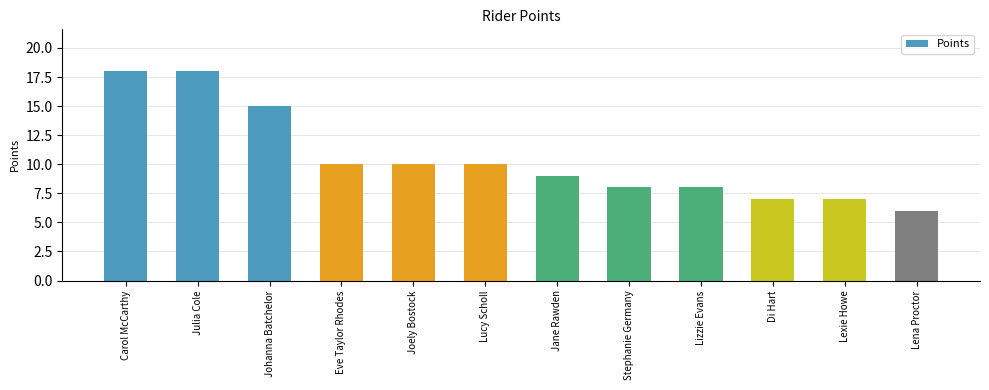

What is the value of the 2nd bar from the left?

18